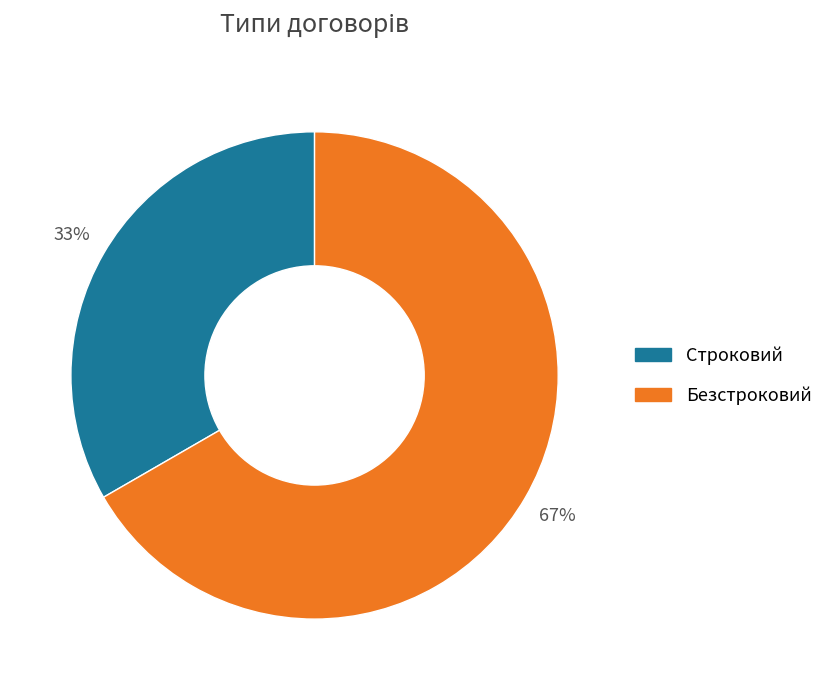

Between Строковий and Безстроковий, which is larger?

Безстроковий